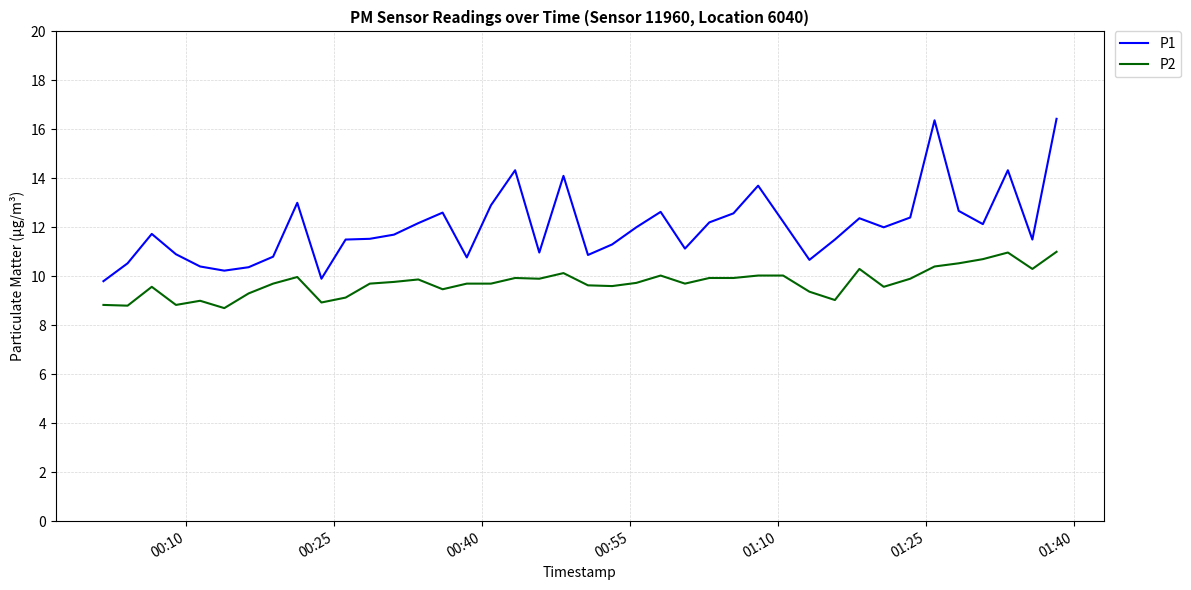

What is the minimum value shown in the chart?

8.7